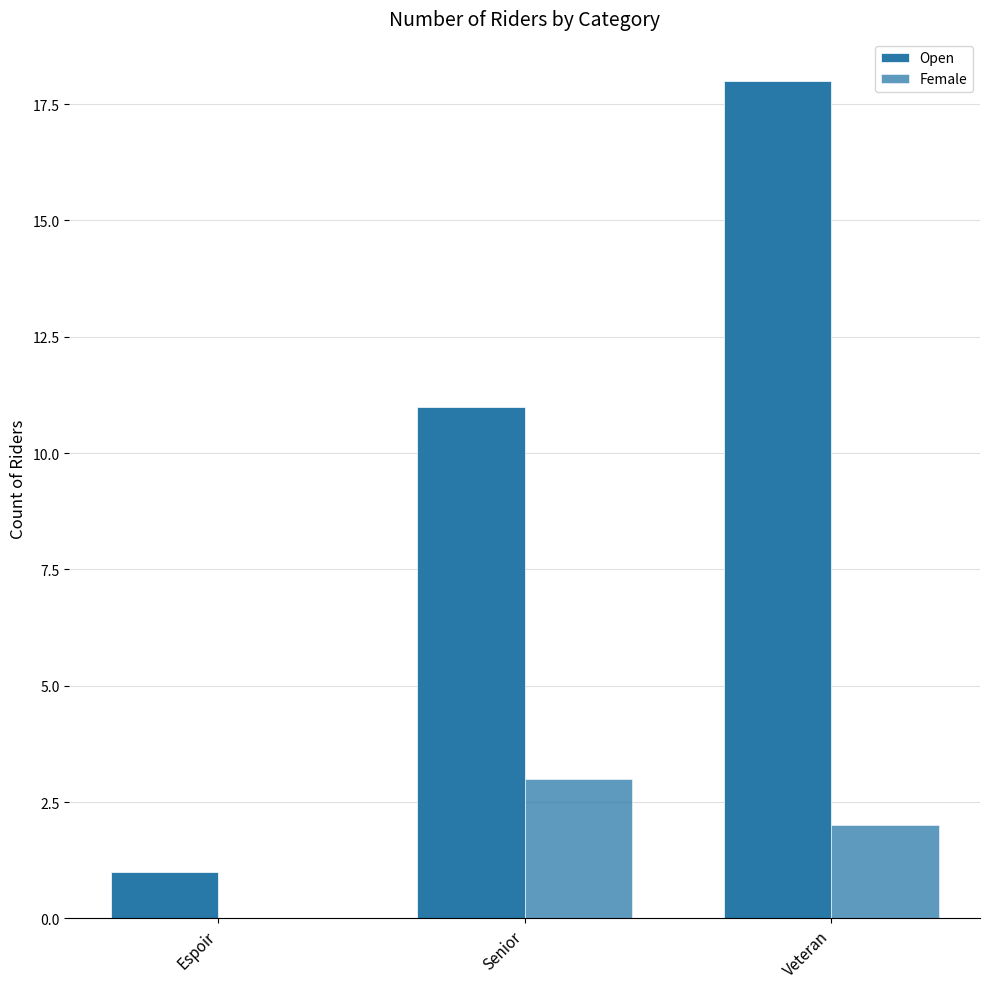

How many groups of bars are there?

3